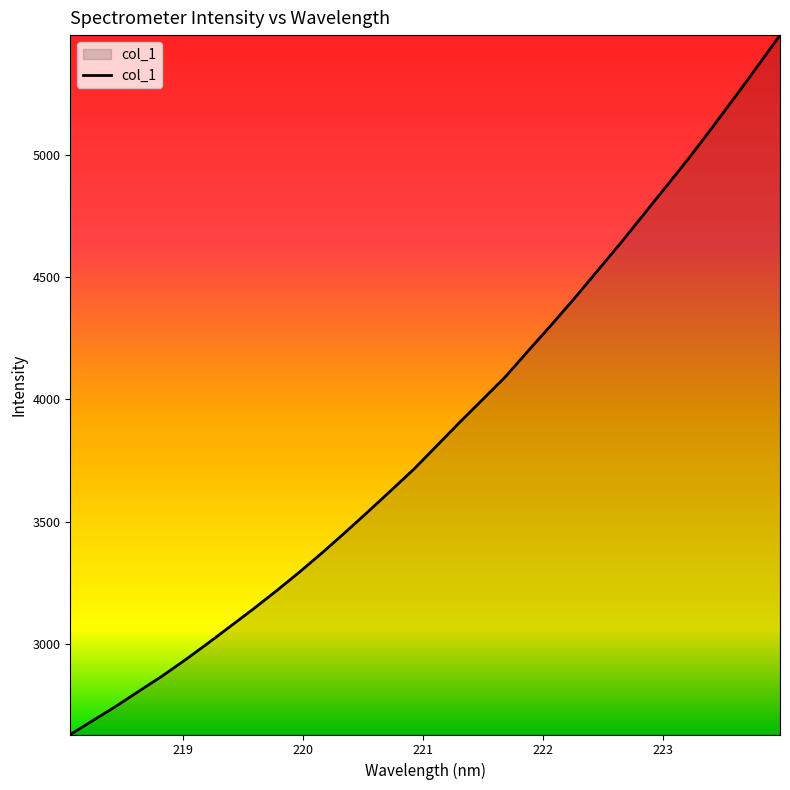

What is the difference between the maximum and minimum values?

2860.6